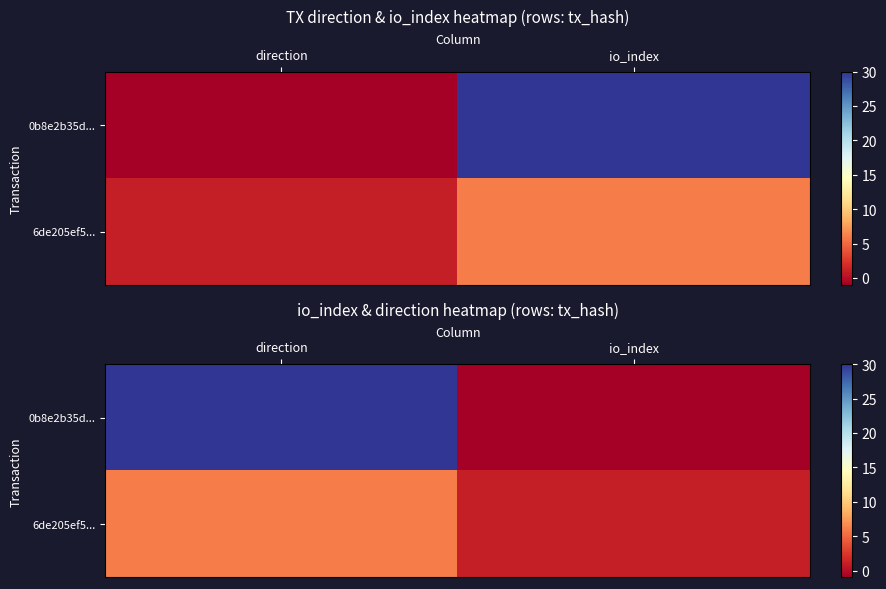

Rank the series by their average value, from highest to lowest.

0b8e2b35d..., 6de205ef5...